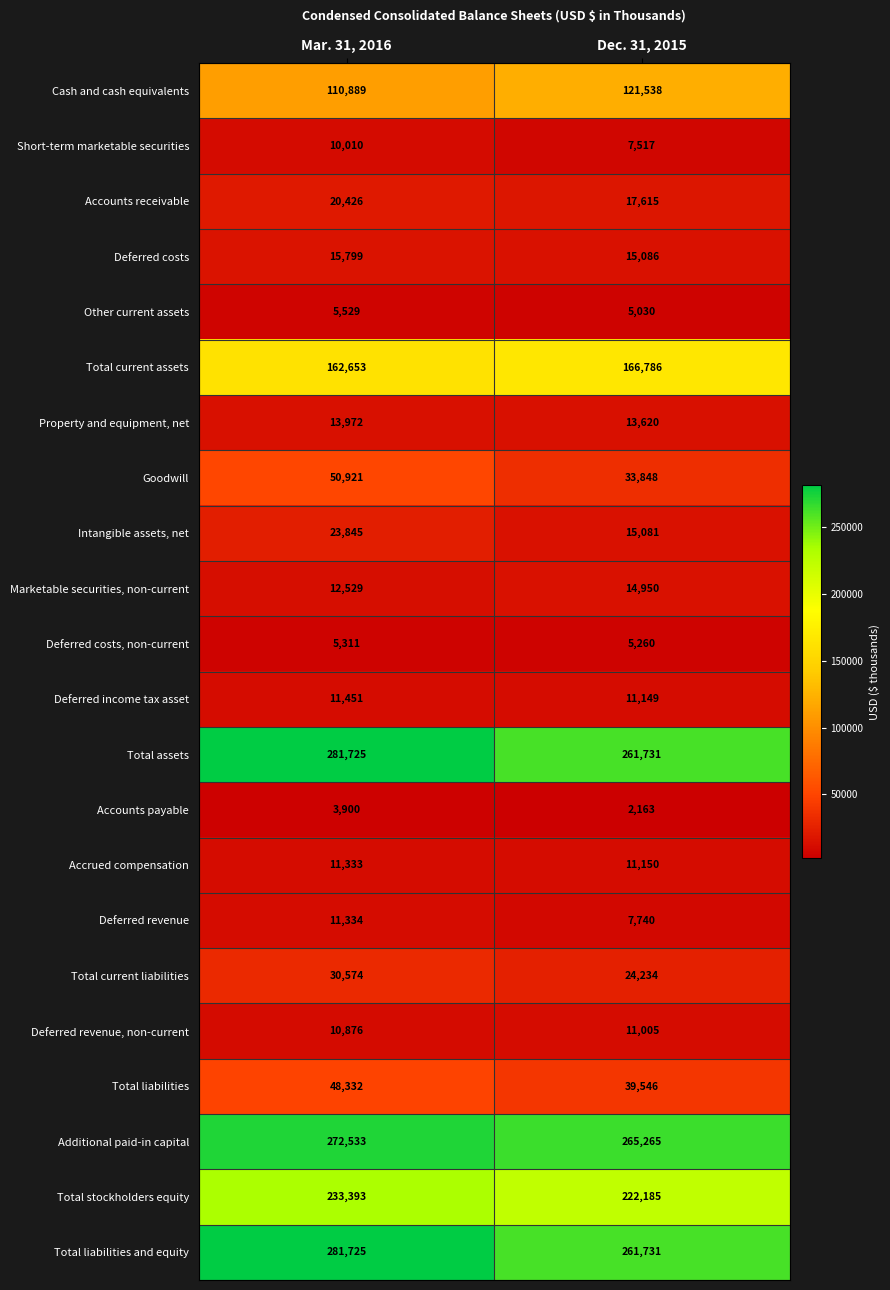

The value of Deferred revenue, non-current at Mar. 31, 2016 is 10876. True or false?

True